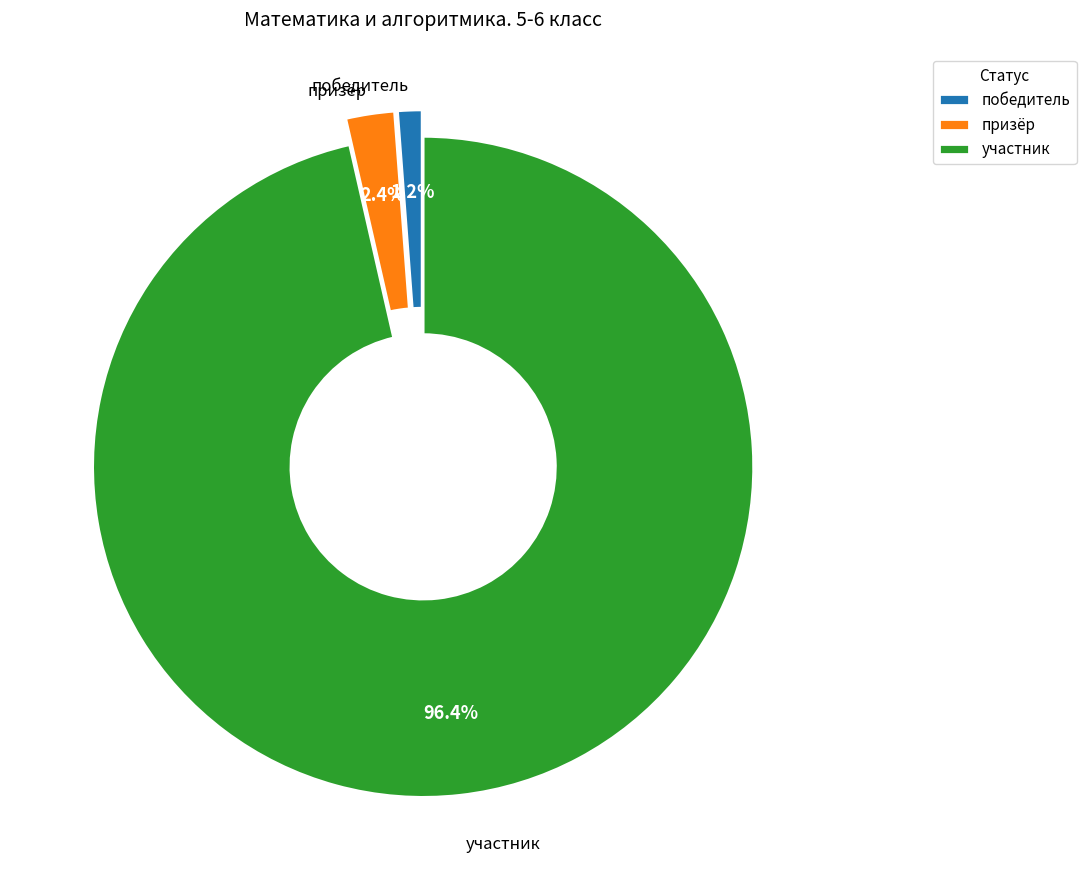

Does any single category account for the majority?

Yes